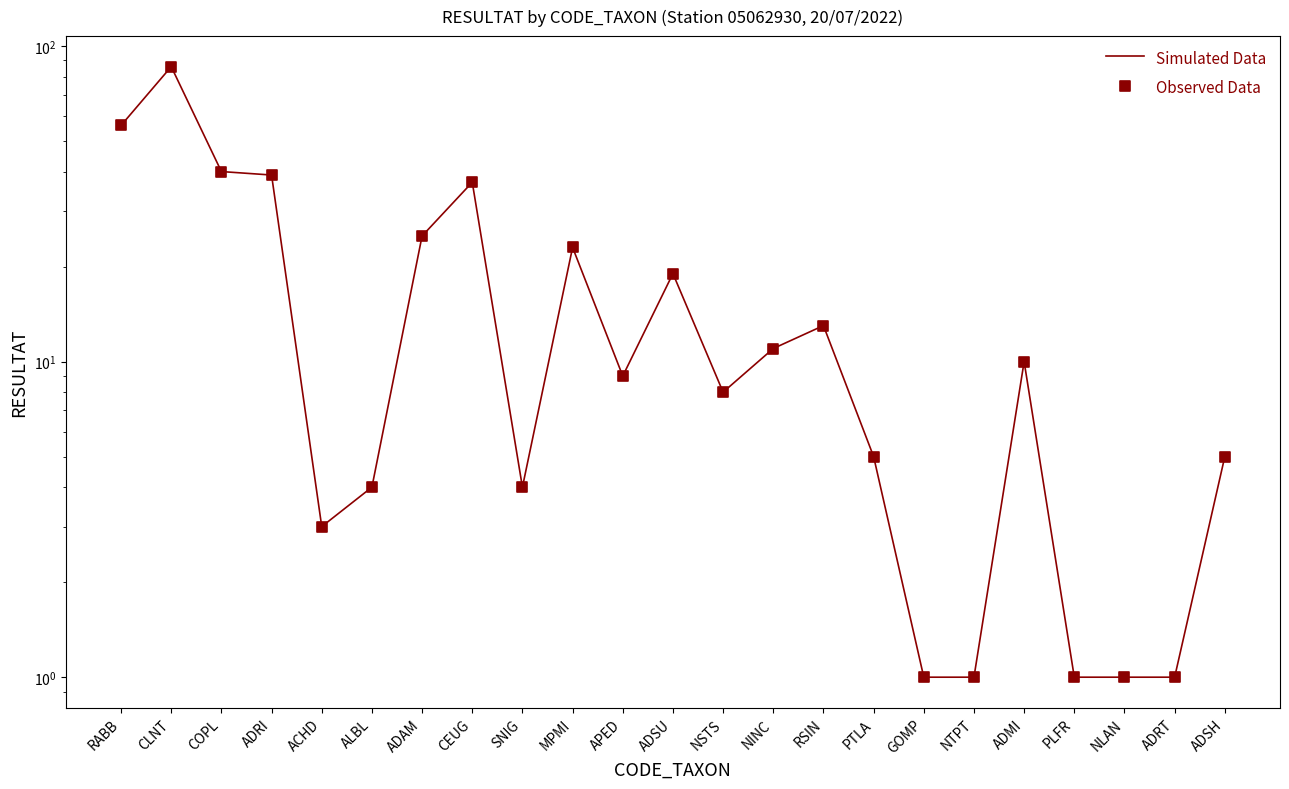

Is the value of Observed Data at GOMP greater than the value of Simulated Data at NINC?

No